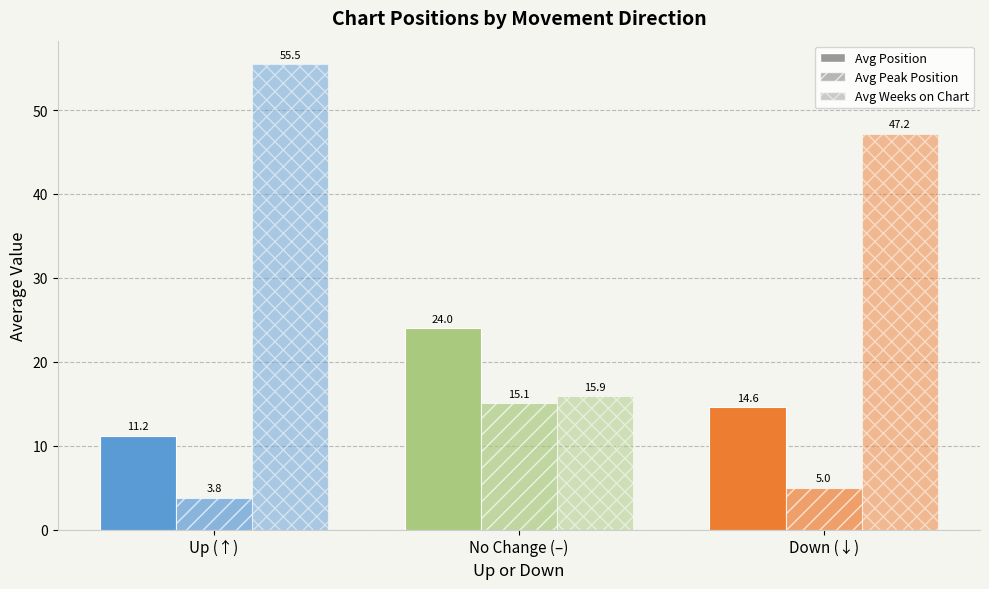

Does the chart contain stacked bars?

No